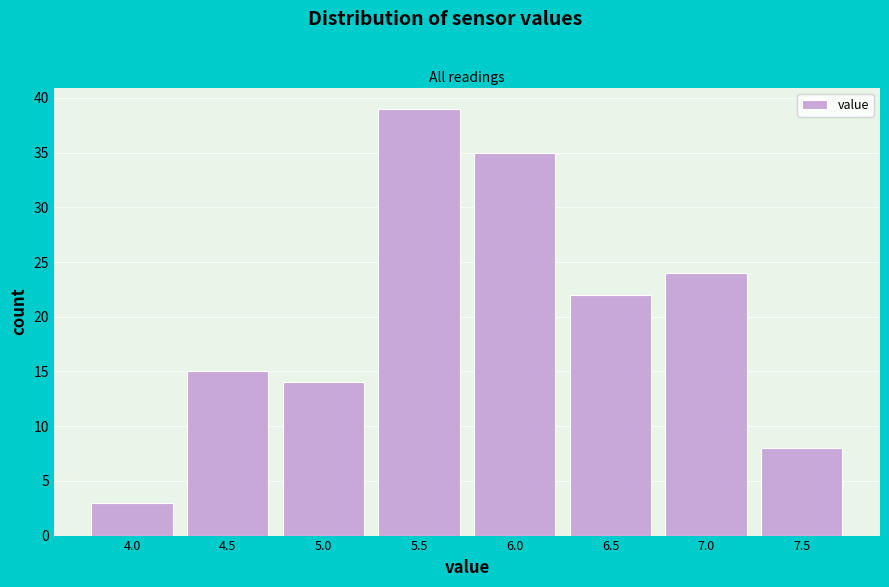

Reading left to right, list all the values displayed in this chart.

4.0=3	4.5=15	5.0=14	5.5=39	6.0=35	6.5=22	7.0=24	7.5=8